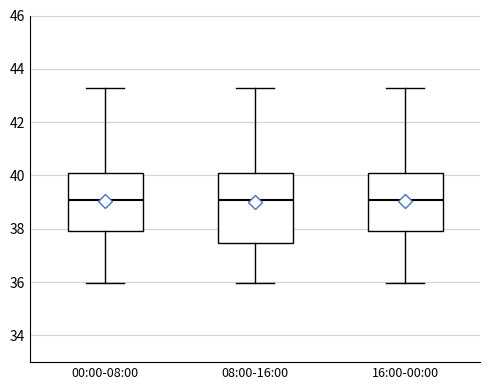

Reading left to right, read every box against the y-axis: the position of its median line, the range the box covers, and the ends of its whiskers. The values are not printed on the chart, so give them approximately, as read against the axis.

00:00-08:00: median 39.0, box 38.0 to 40.2, whiskers 36.0 to 43.2
08:00-16:00: median 39.0, box 37.4 to 40.2, whiskers 36.0 to 43.2
16:00-00:00: median 39.0, box 38.0 to 40.2, whiskers 36.0 to 43.2